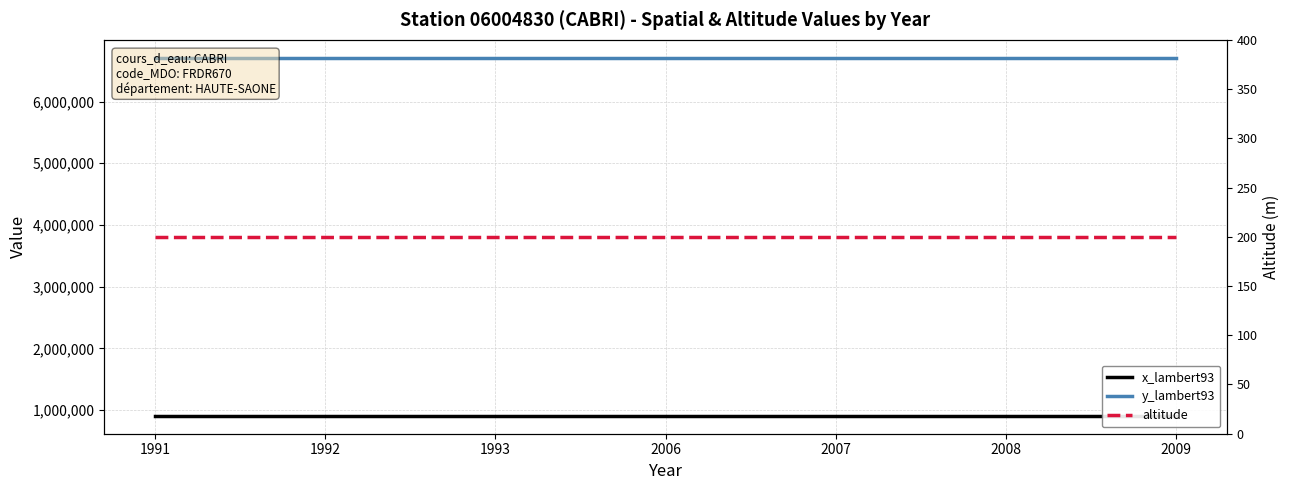

Rank the series by their maximum value, from highest to lowest.

y_lambert93, x_lambert93, altitude